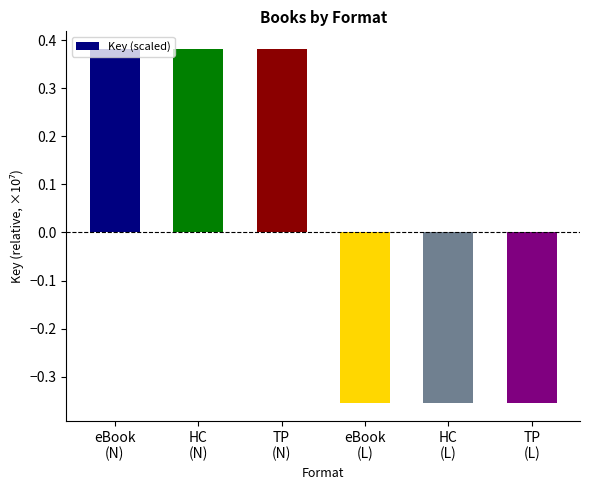

How many values are between 0 and 1?

3